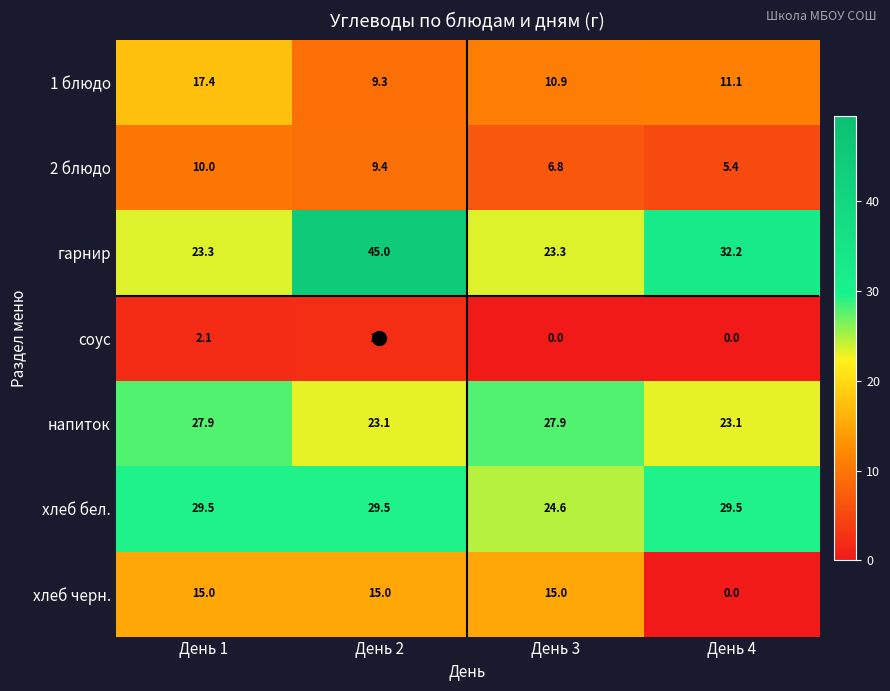

True or false: соус has a value of 1.0 at День 3.

False